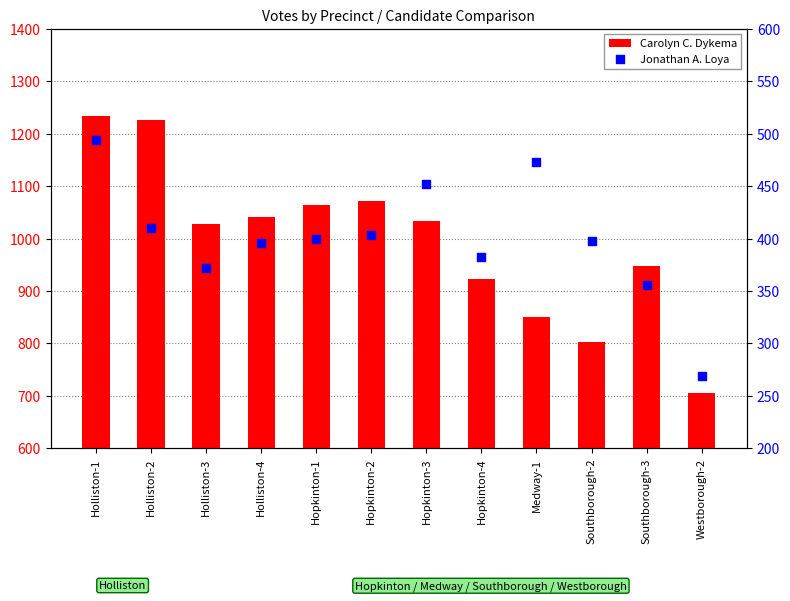

What is the total value across all series at Southborough-3?

1304